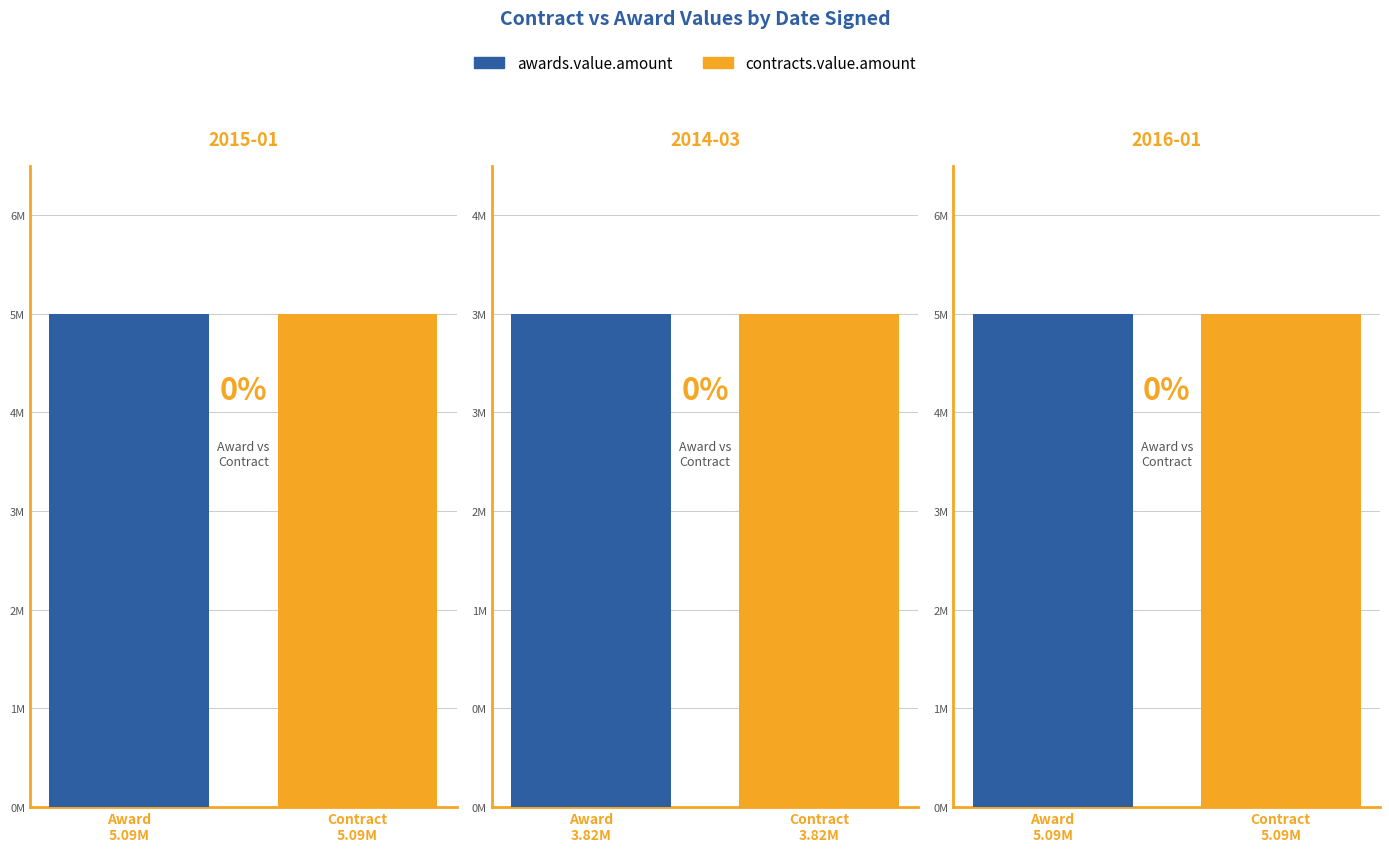

What is the total value across all series at 2014-03-01?

7638935.9